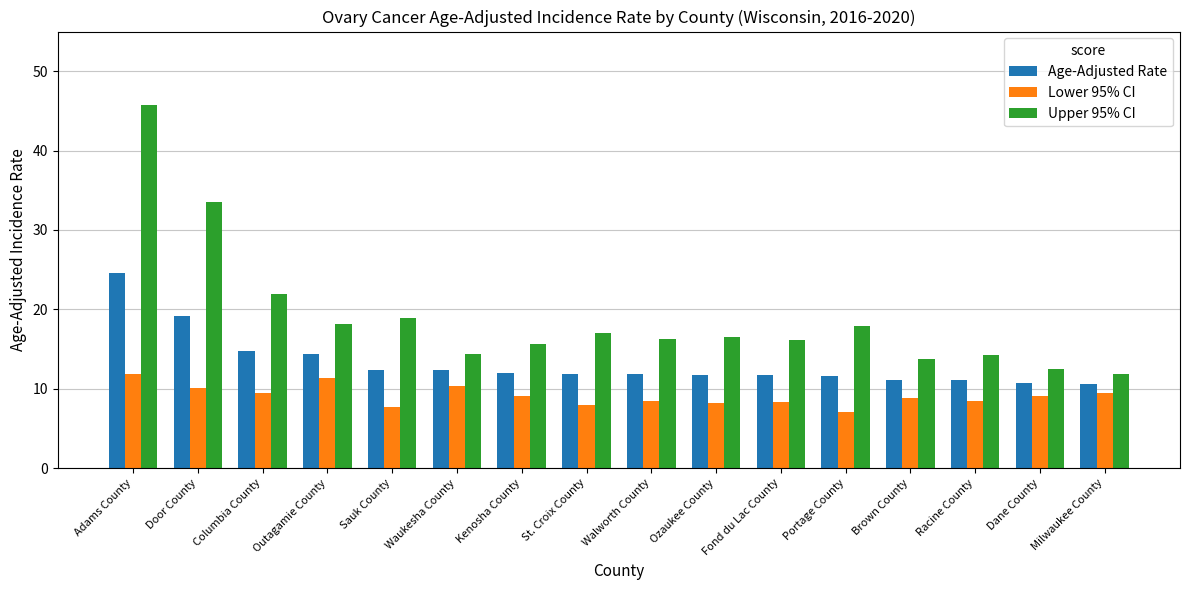

The value of Age-Adjusted Rate at Sauk County is 18.5. True or false?

False